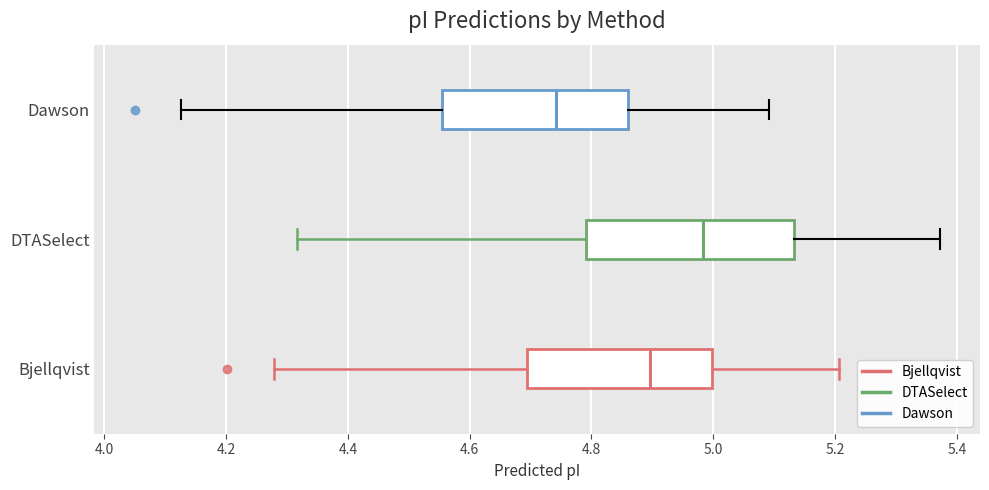

Which box's median line is the furthest to the right?

DTASelect